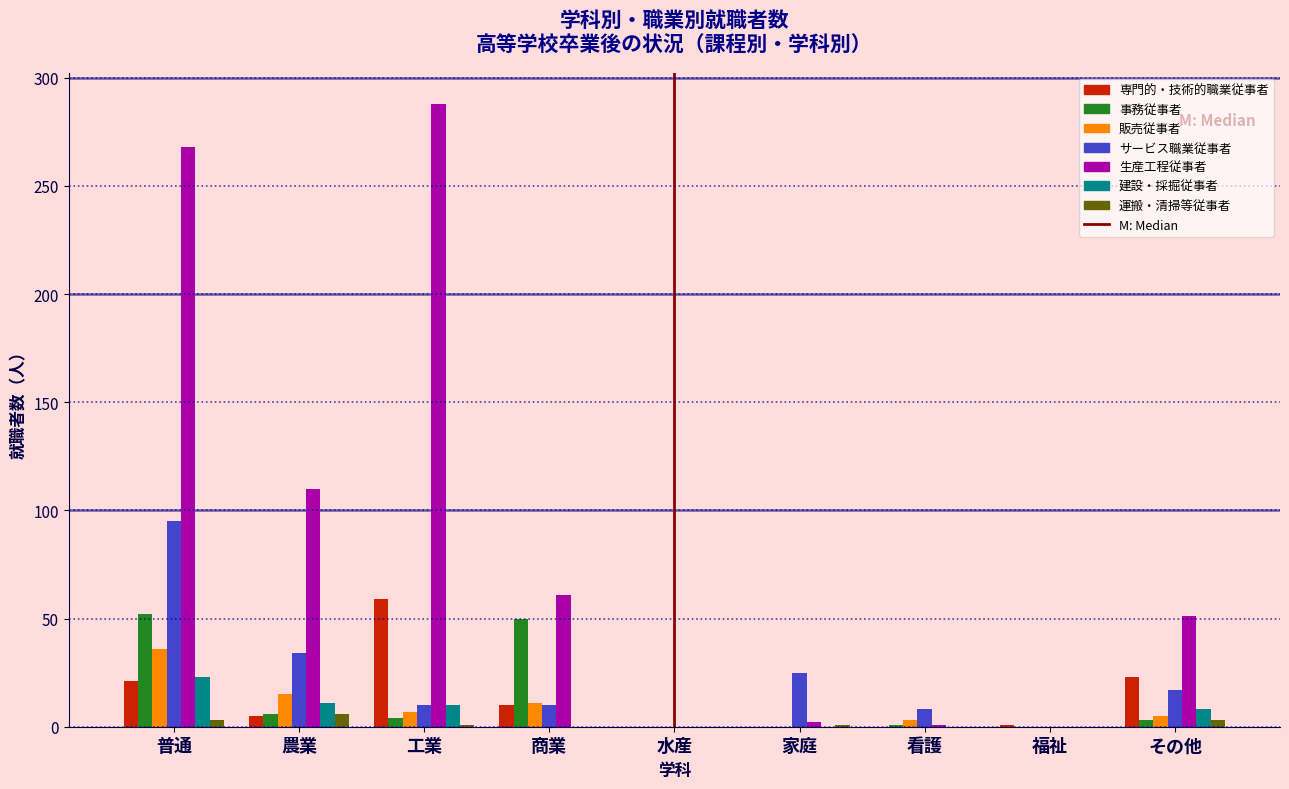

At which category is the sum across all series the highest?

普通